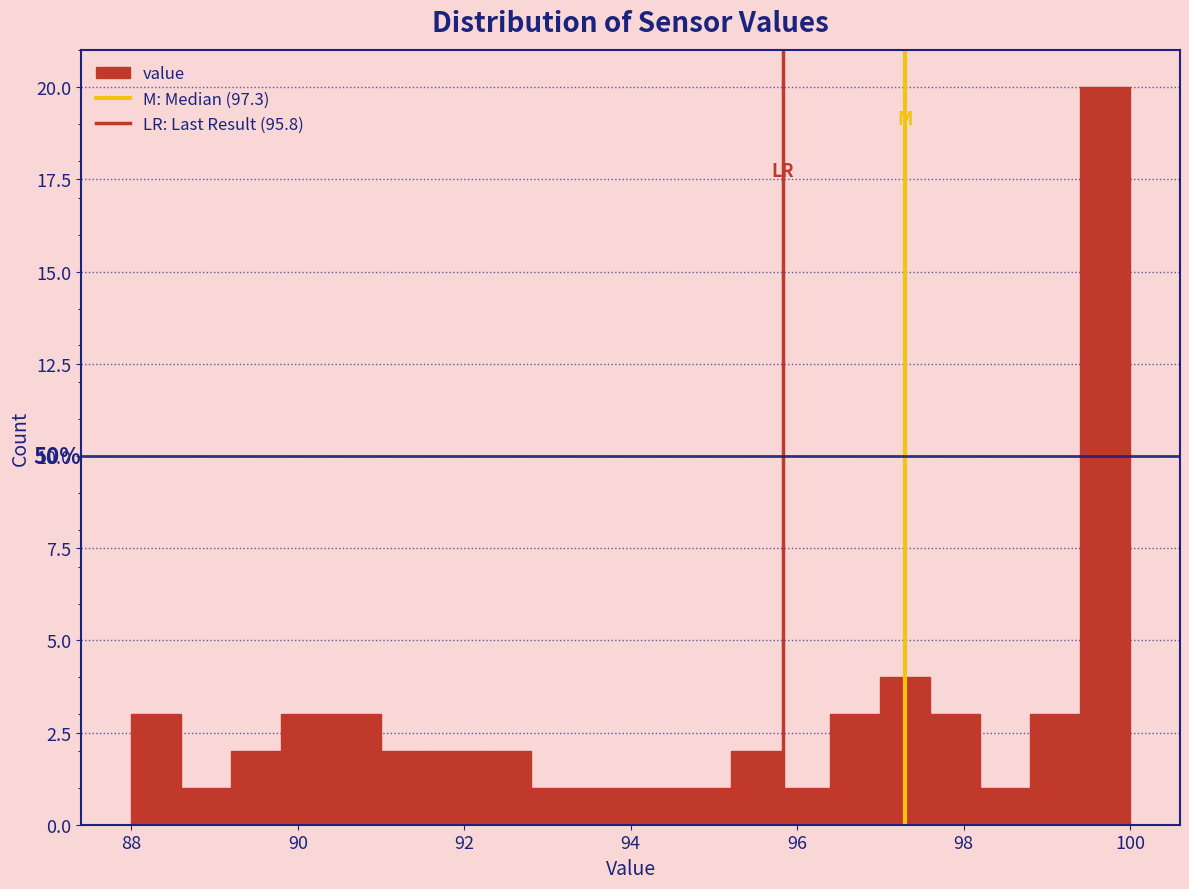

Around what value on the x-axis is the tallest bar? Give the approximate position of its centre, as read against the axis.

99.8